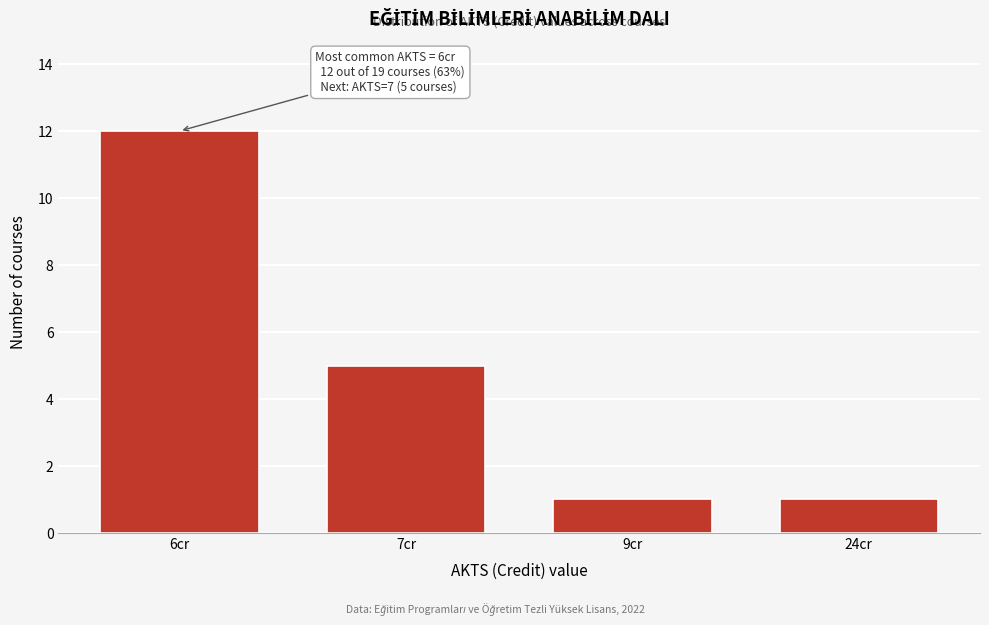

Reading left to right, extract all data points from this chart.

12	5	1	1